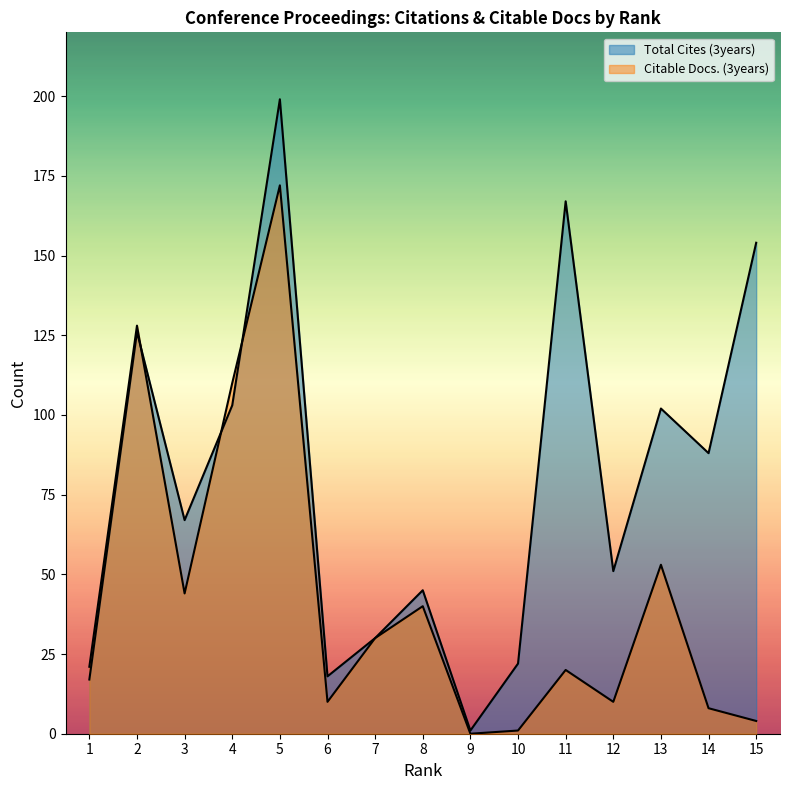

At which category does Total Cites (3years) reach its first local peak?

2